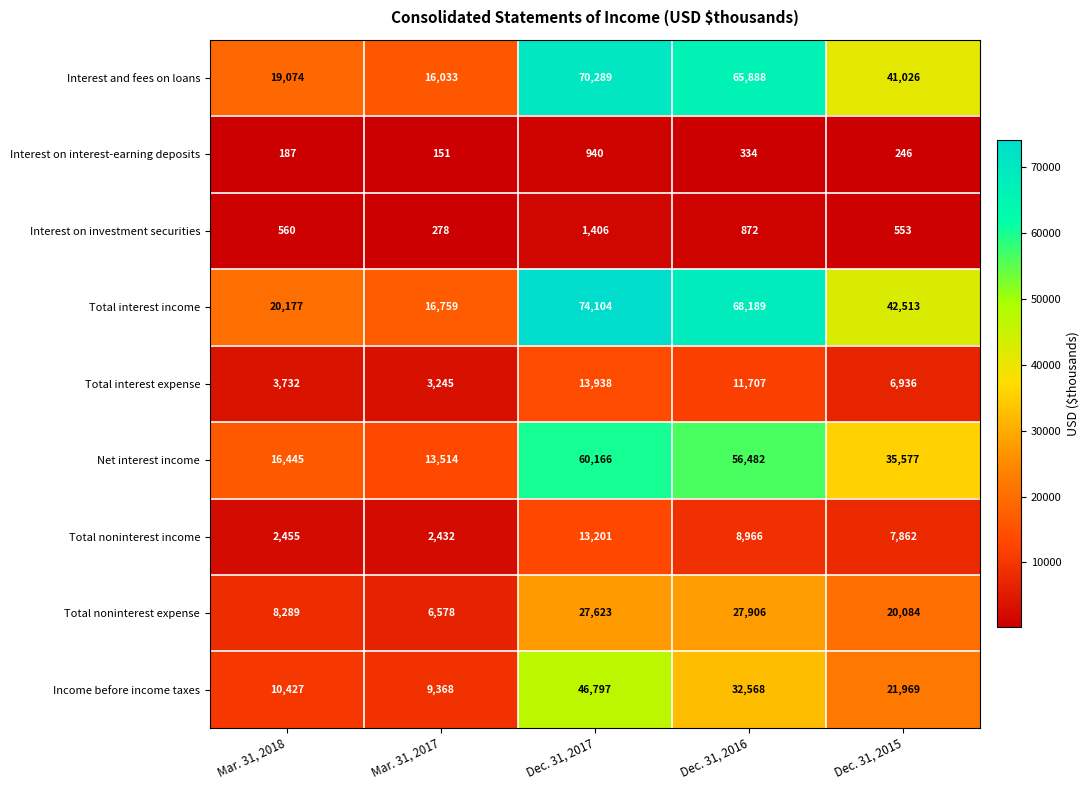

What is the difference between the maximum and minimum values in the Total interest expense series?

10693